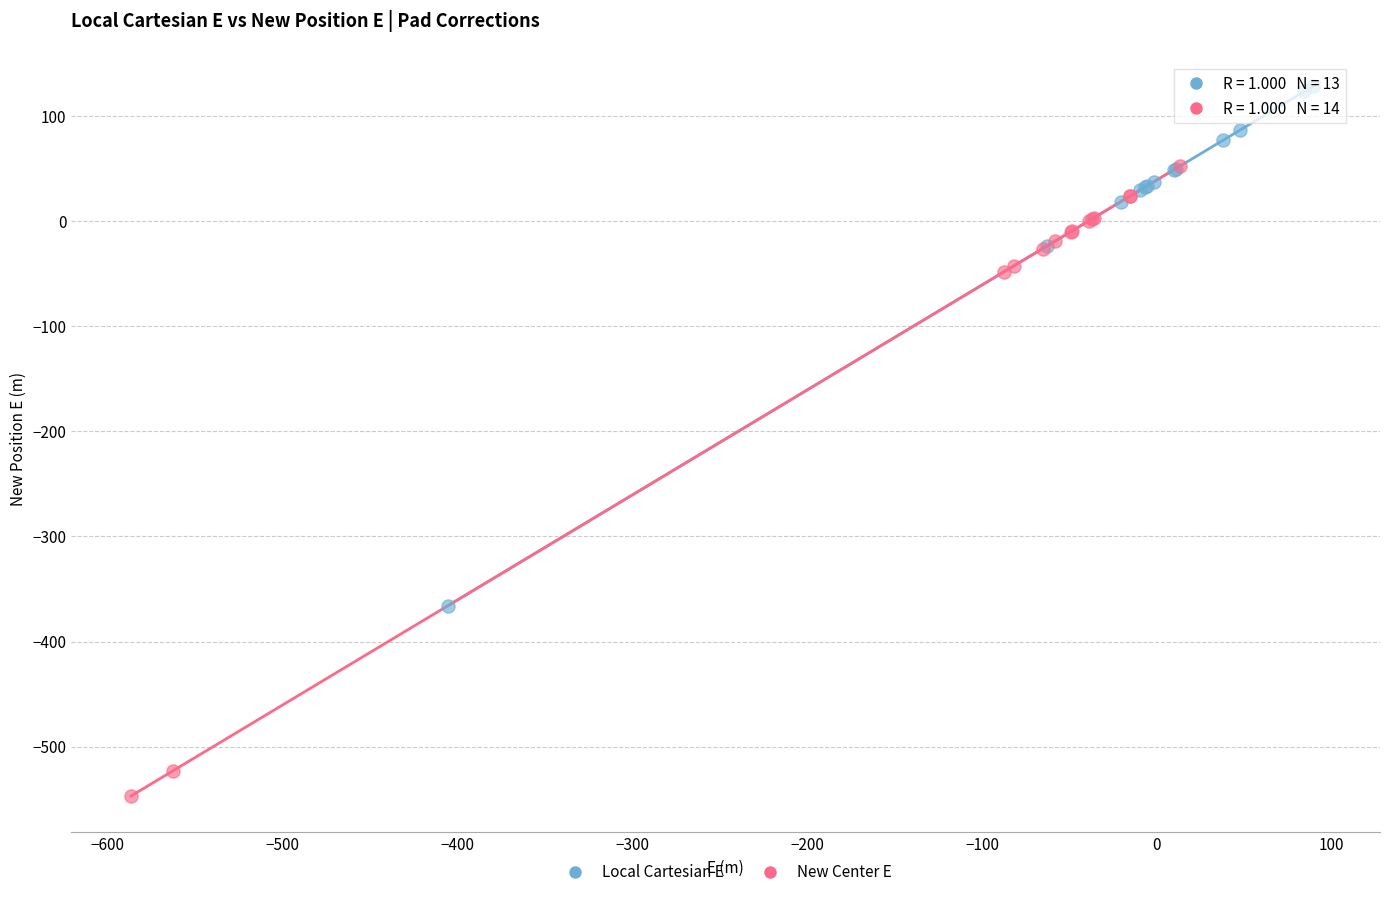

Which series reaches the minimum Y coordinate?

New Center E